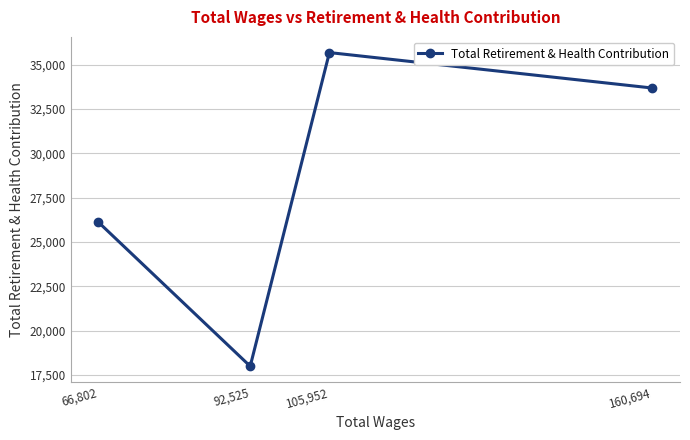

Which has a higher value, 66,802 or 92,525?

66,802